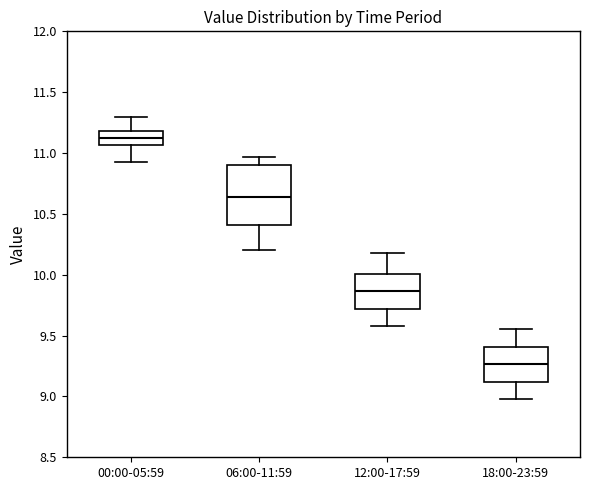

Which box's median line is the highest?

00:00-05:59